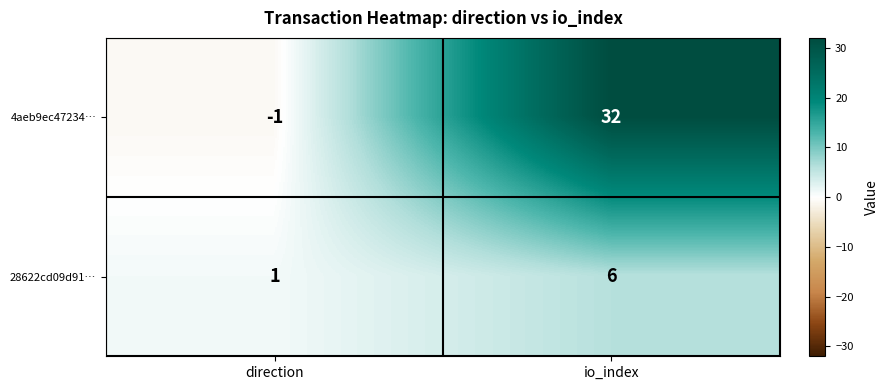

True or false: 4aeb9ec47234… has a value of 57 at io_index.

False